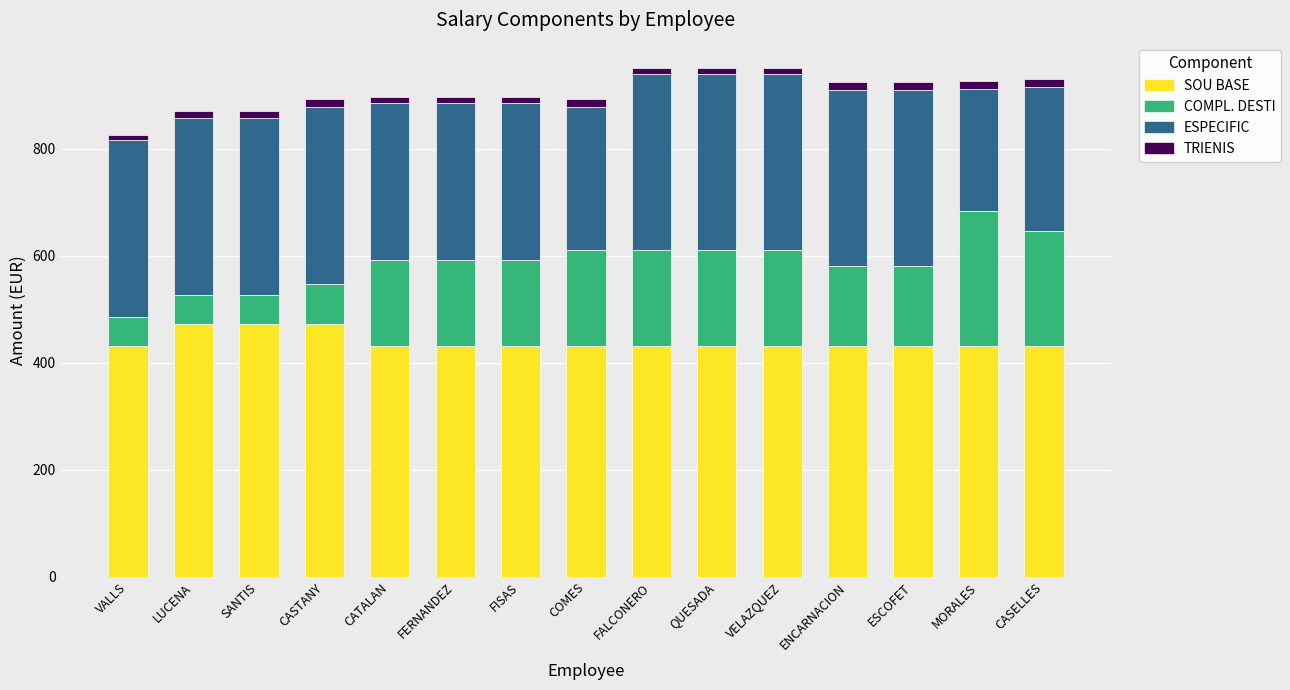

What is the maximum value for SOU BASE?

472.7